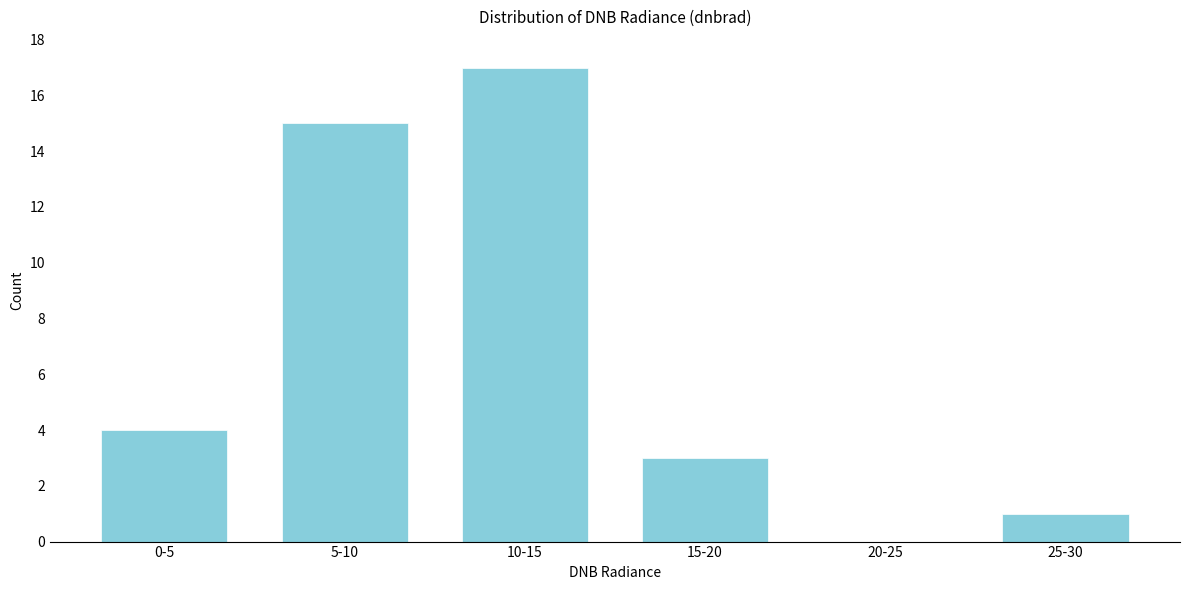

Reading right to left, list all the values displayed in this chart.

25-30=1	20-25=0	15-20=3	10-15=17	5-10=15	0-5=4